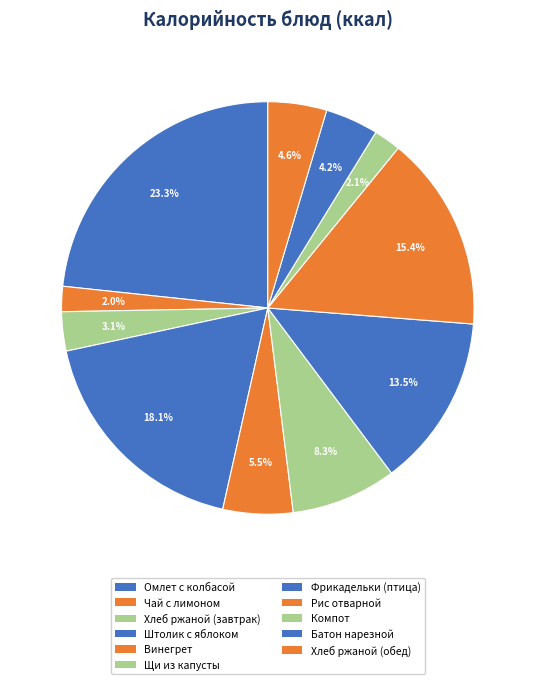

Does any single category account for the majority?

No